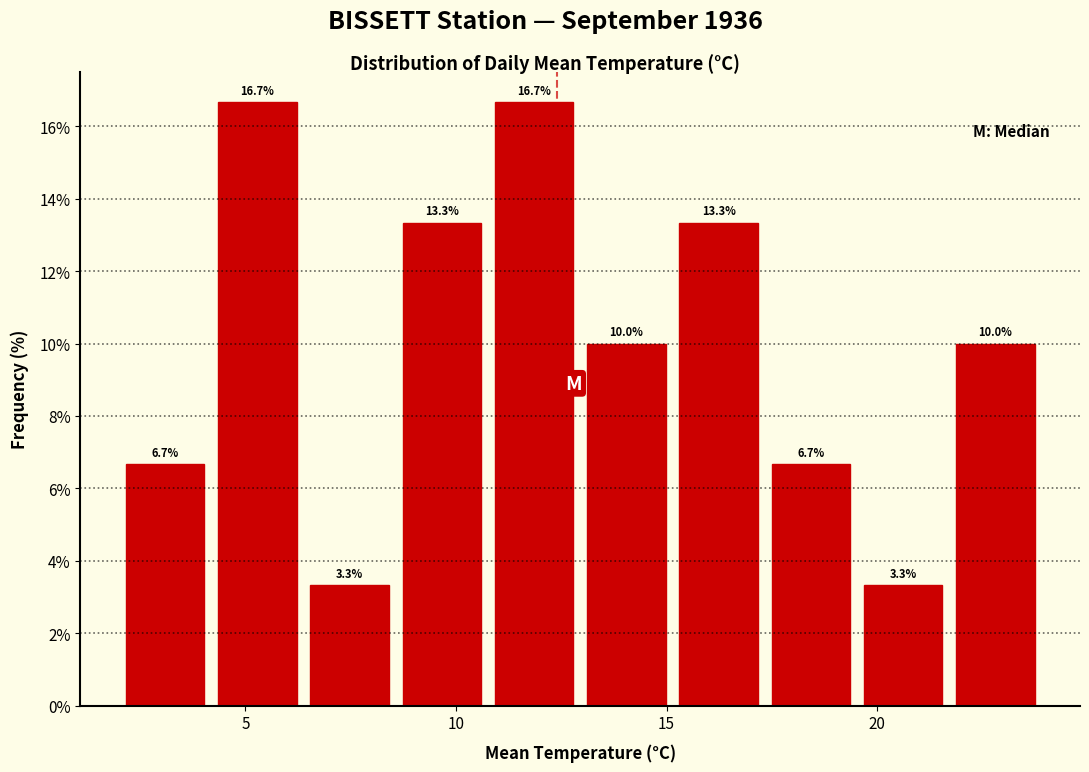

Reading left to right, list every bar in this chart as the range it spans on the x-axis followed by its height. The bar edges are not printed on the chart, so give them approximately, as read against the axis.

2.0 to 4.0: 6.7
4.0 to 6.5: 16.7
6.5 to 8.5: 3.3
8.5 to 11.0: 13.3
11.0 to 13.0: 16.7
13.0 to 15.0: 10.0
15.0 to 17.5: 13.3
17.5 to 19.5: 6.7
19.5 to 21.5: 3.3
21.5 to 24.0: 10.0